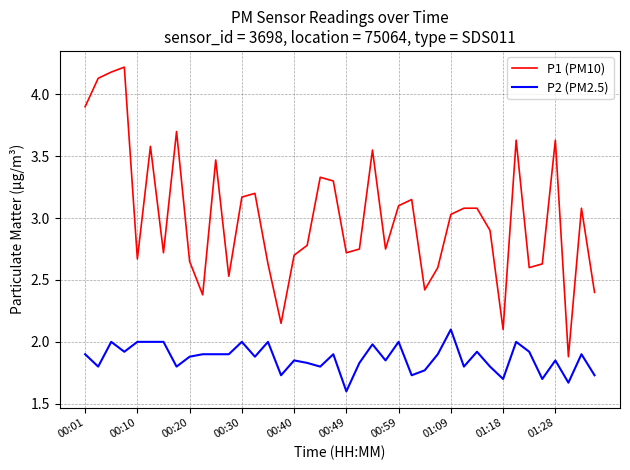

True or false: P2 (PM2.5) and P1 (PM10) cross at least once.

False